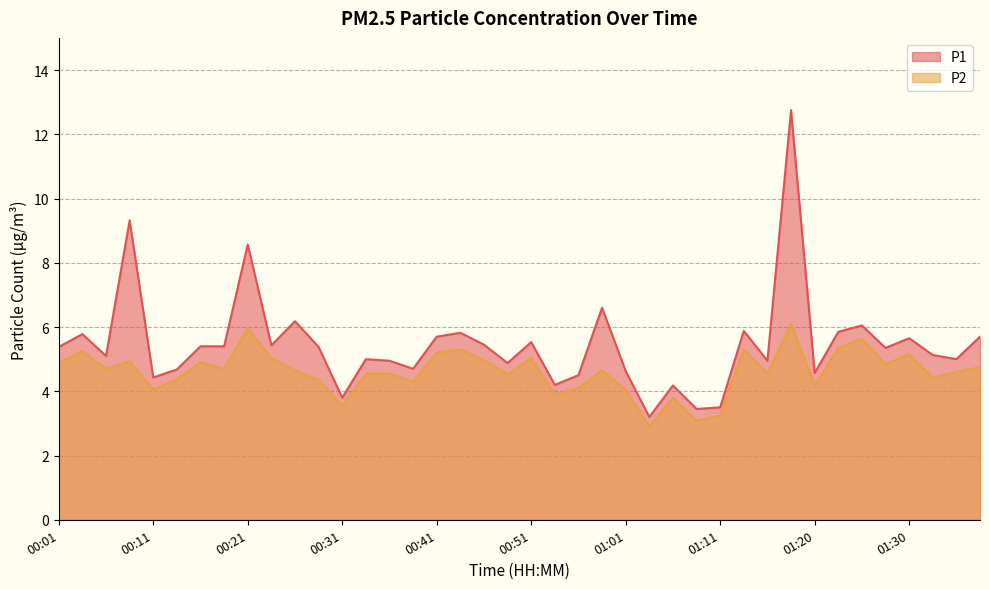

Which has a higher value, 00:06 or 01:06?

00:06